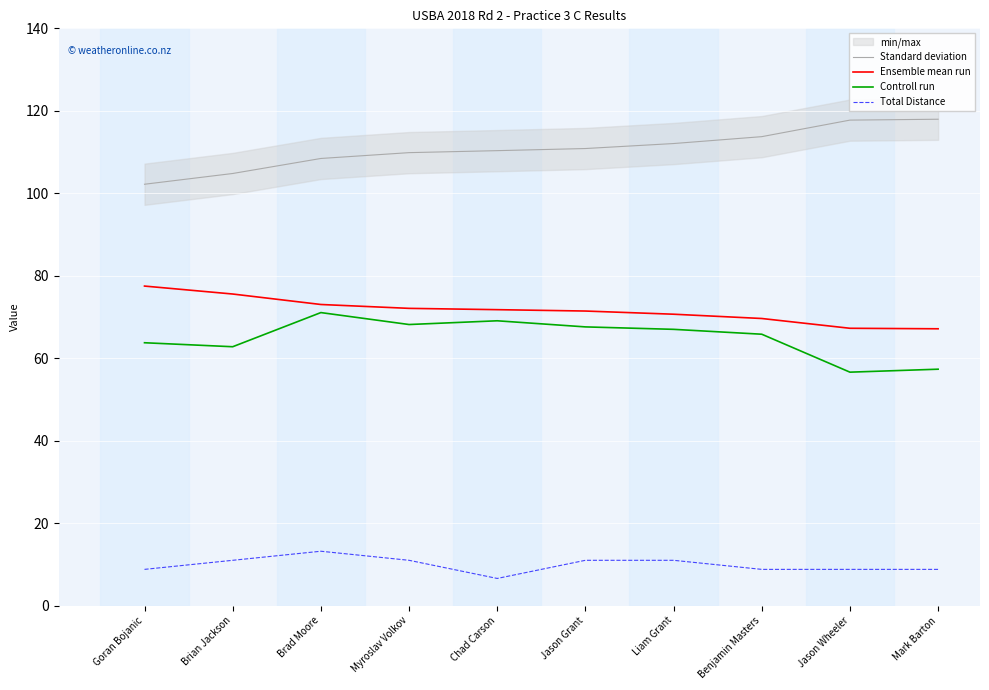

True or false: Standard deviation and Ensemble mean run cross at least once.

False